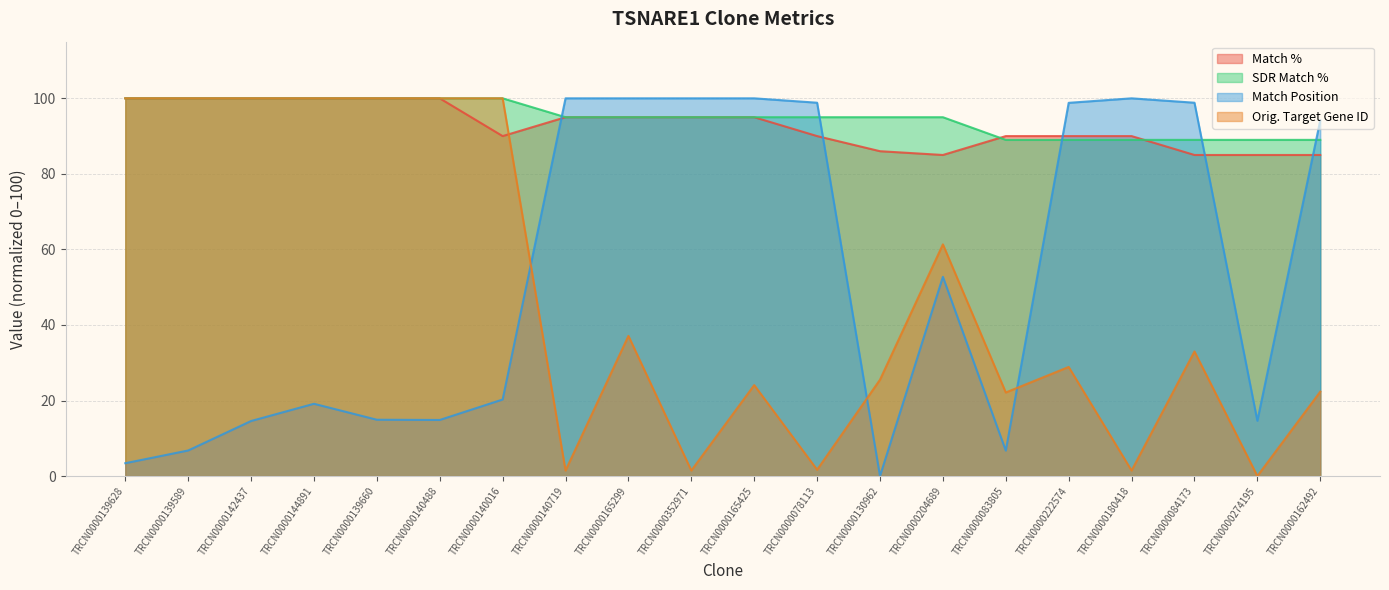

What is the sum of the Match % values at TRCN0000139628 and TRCN0000165299?

195.0